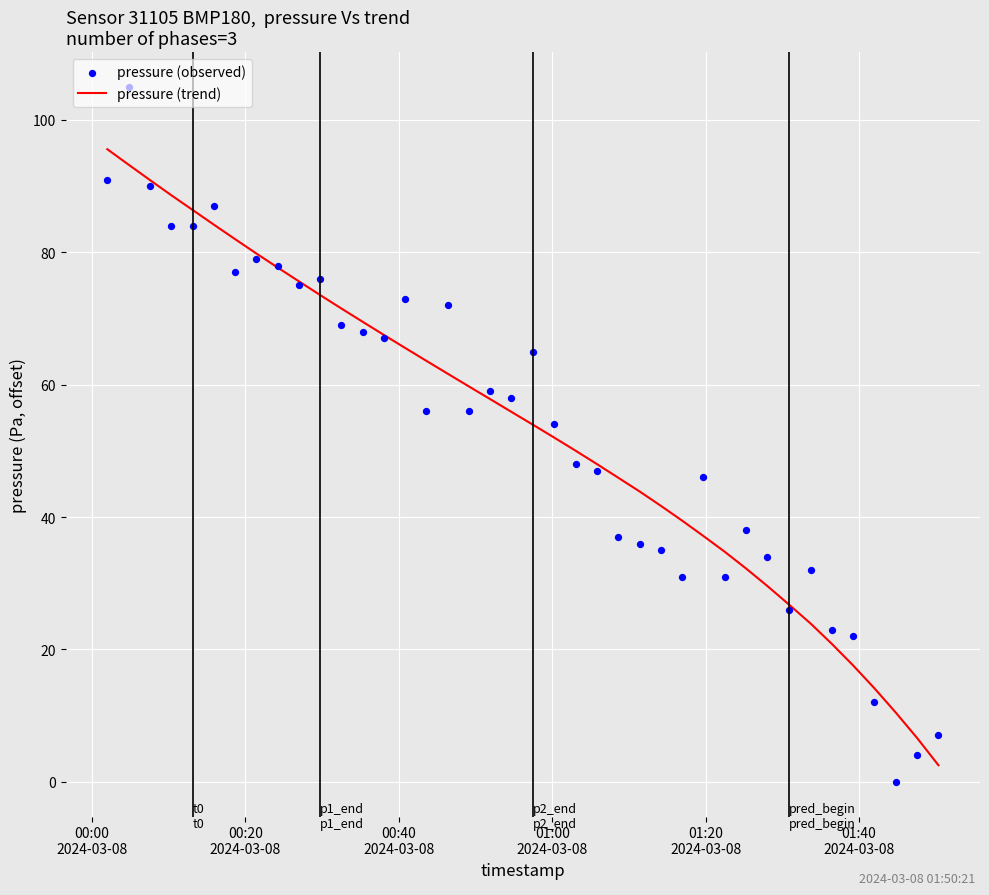

What is the highest value of the pressure (trend) series?

95.6